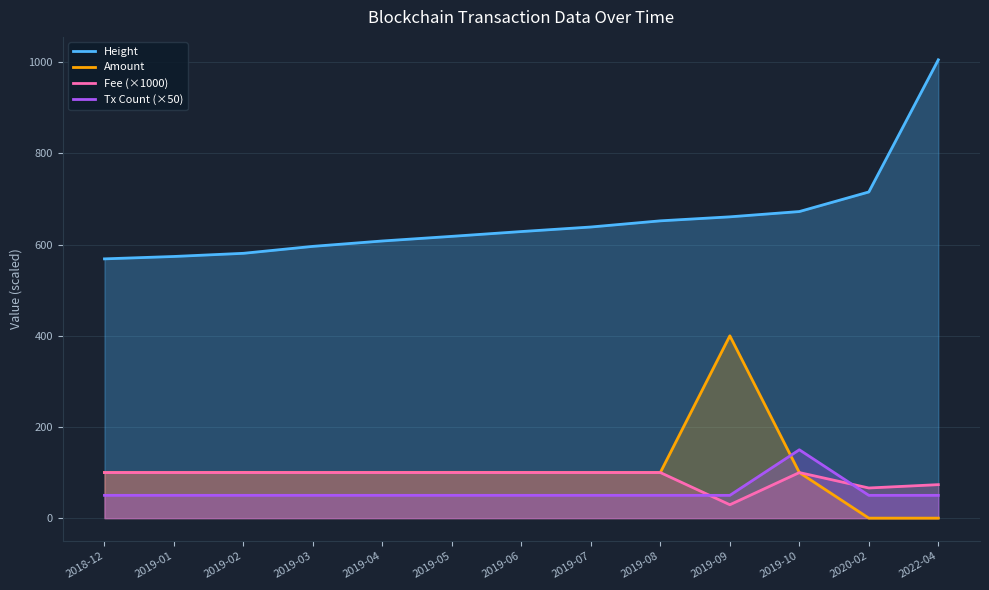

How many values in the Amount series are below 100?

2